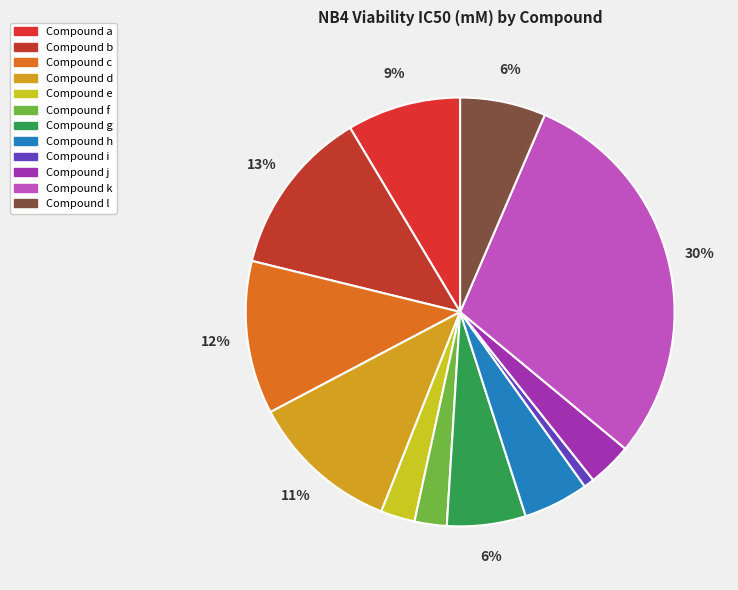

Is there any slice that represents more than half of the pie?

No